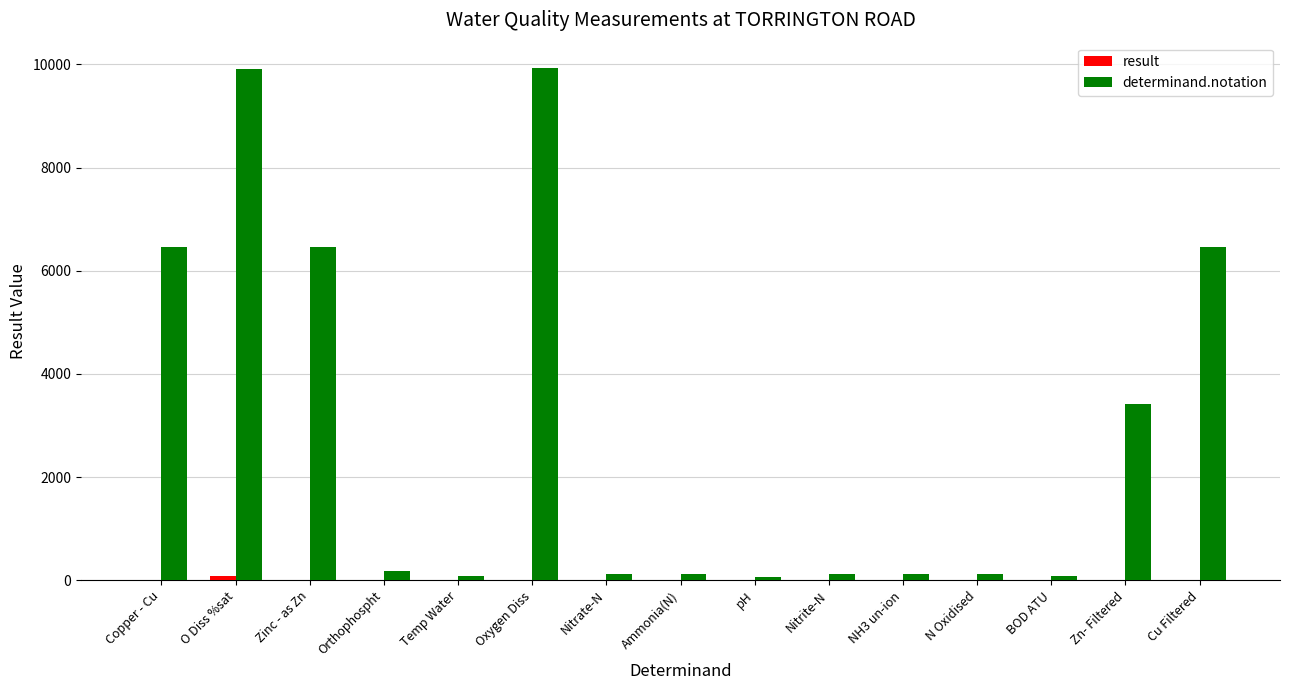

What value does the determinand.notation series have at Nitrate-N?

117.0